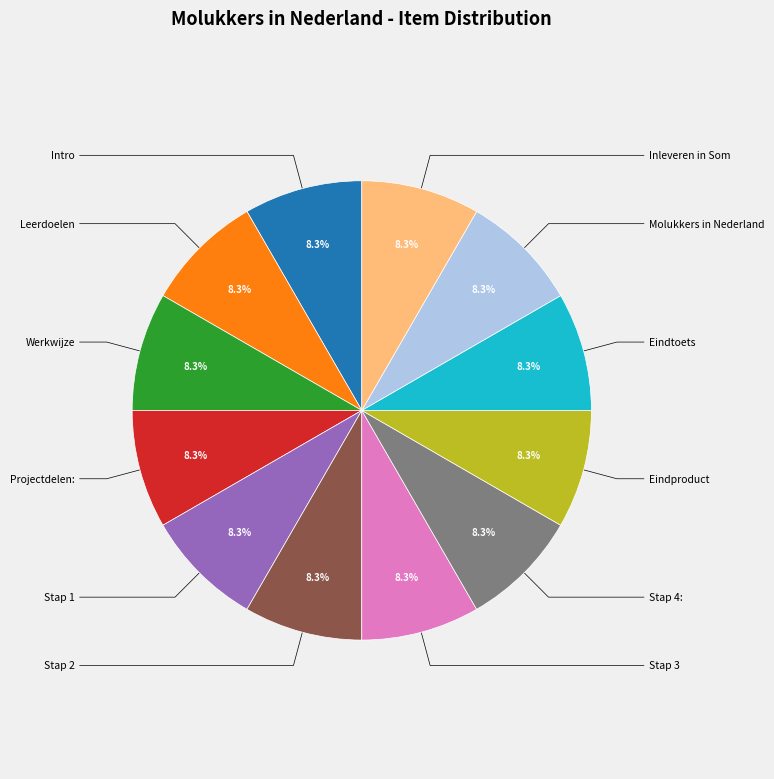

Is there any slice that represents more than half of the pie?

No